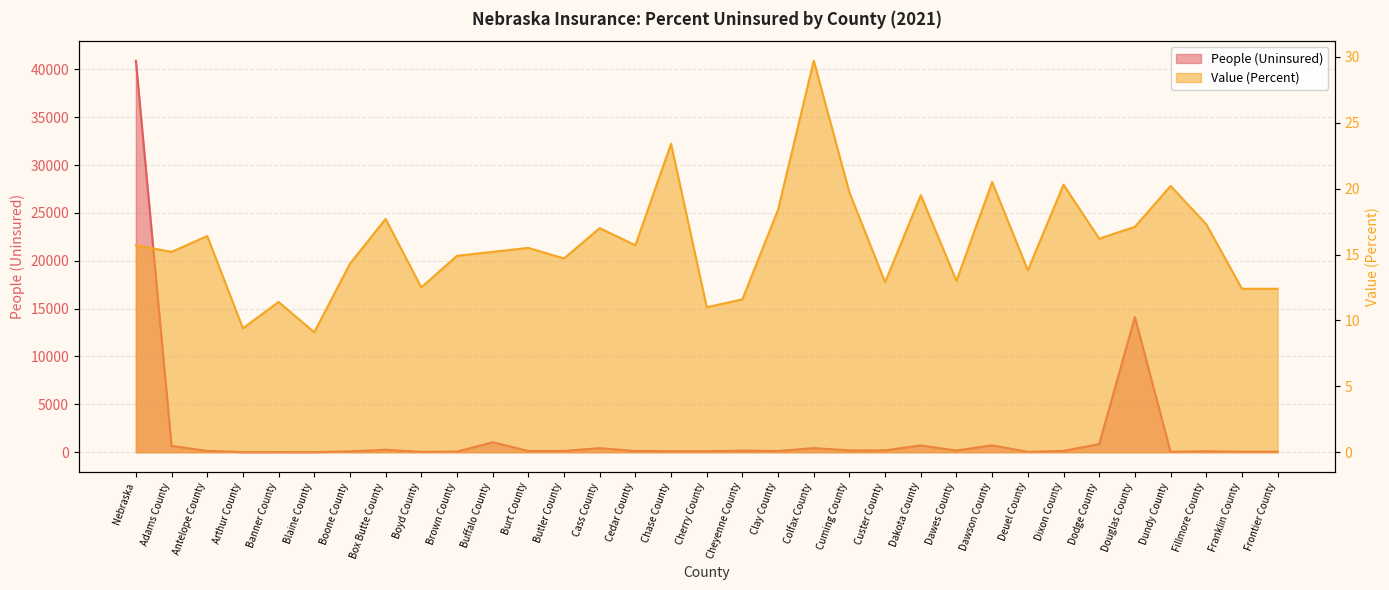

At which category is the sum across all series the highest?

Nebraska